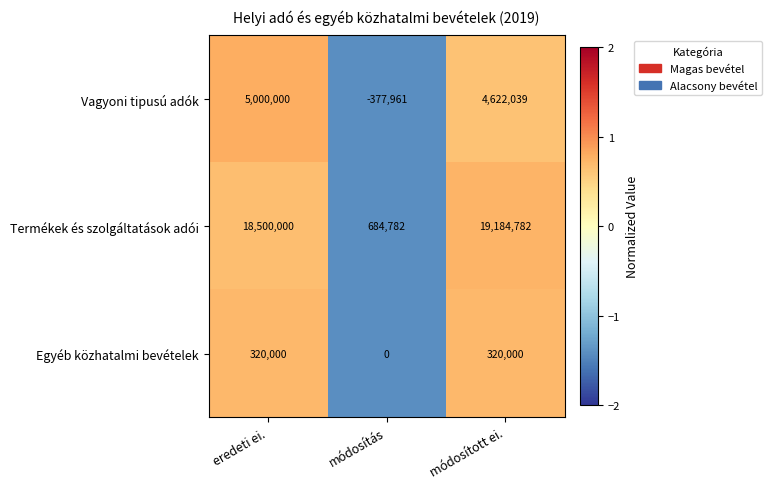

Rank the series by their average value, from highest to lowest.

Termékek és szolgáltatások adói, Vagyoni tipusú adók, Egyéb közhatalmi bevételek